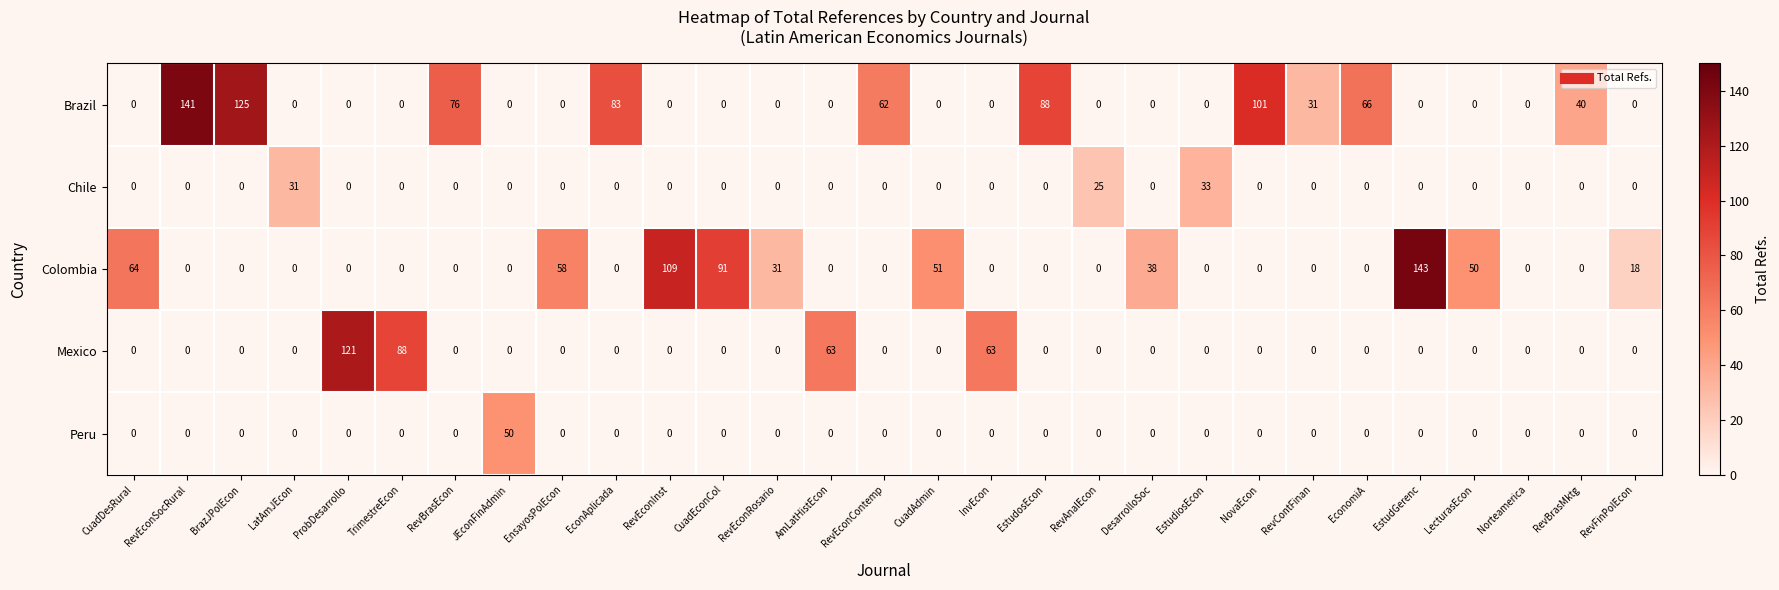

How many categories are shown in the chart?

29